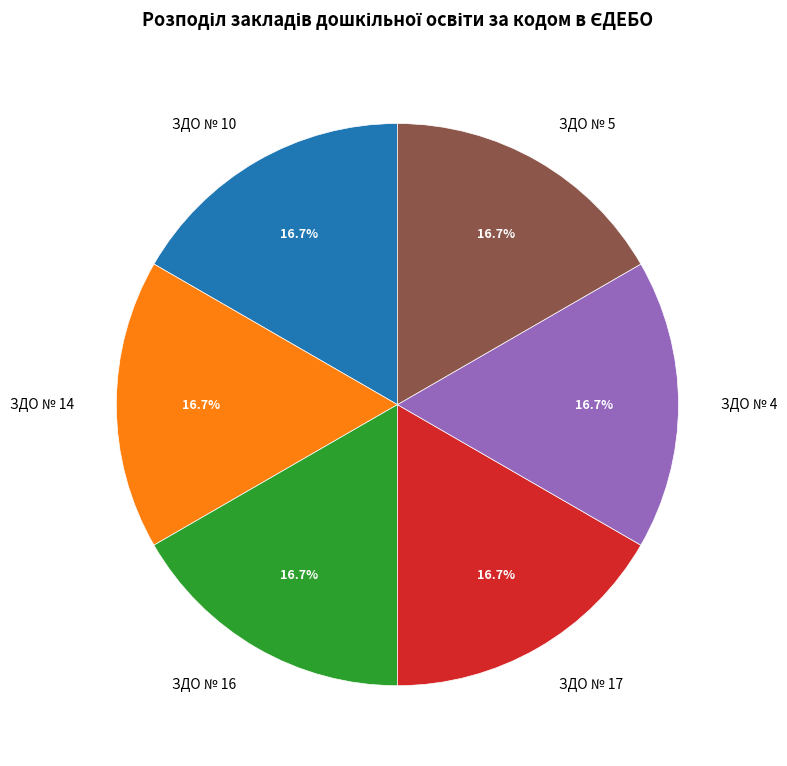

The ЗДО № 17 slice represents 6% of the pie. True or false?

False